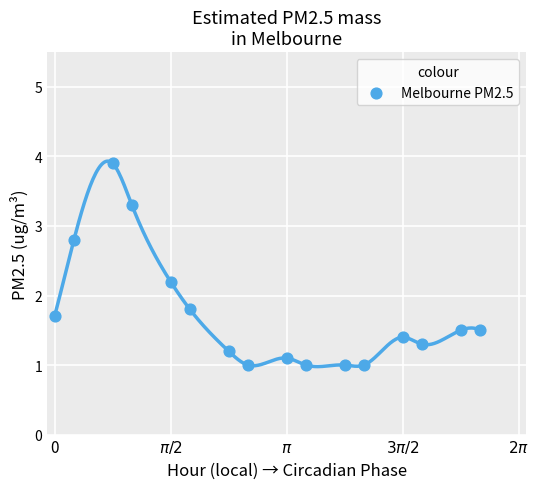

What is the range of Y values (max minus min)?

2.9